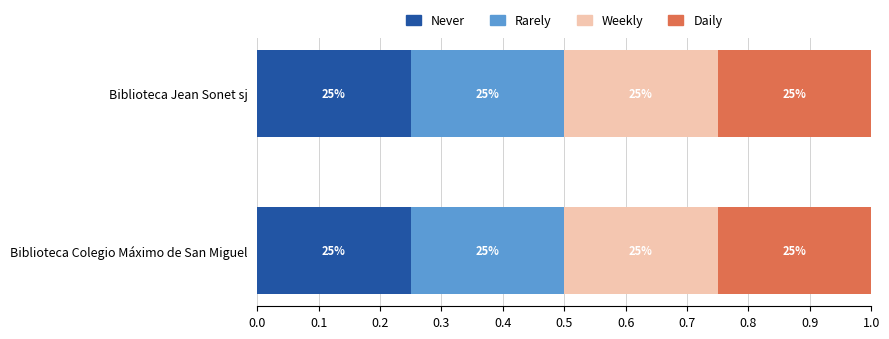

How many groups of bars are there?

2